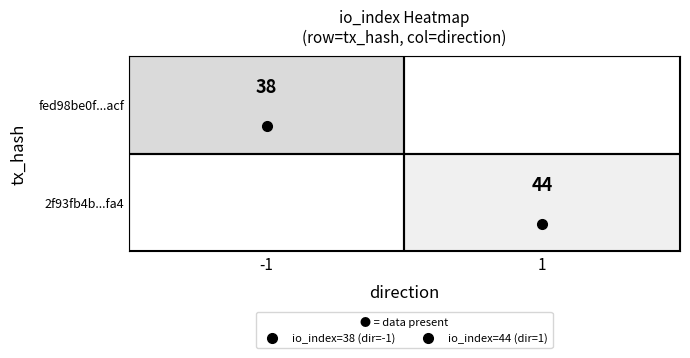

The 2f93fb4b...fa4 series shows 76.9 at 1. True or false?

False